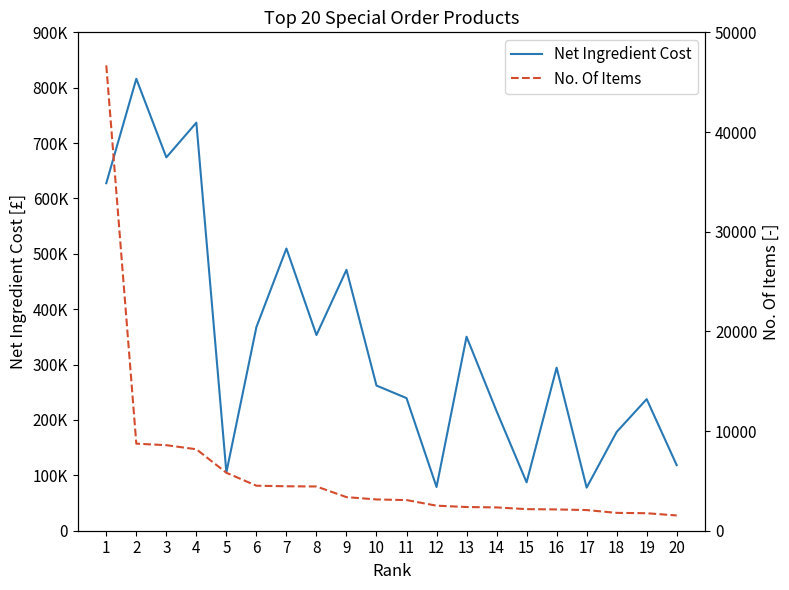

How many lines are shown in the chart?

2